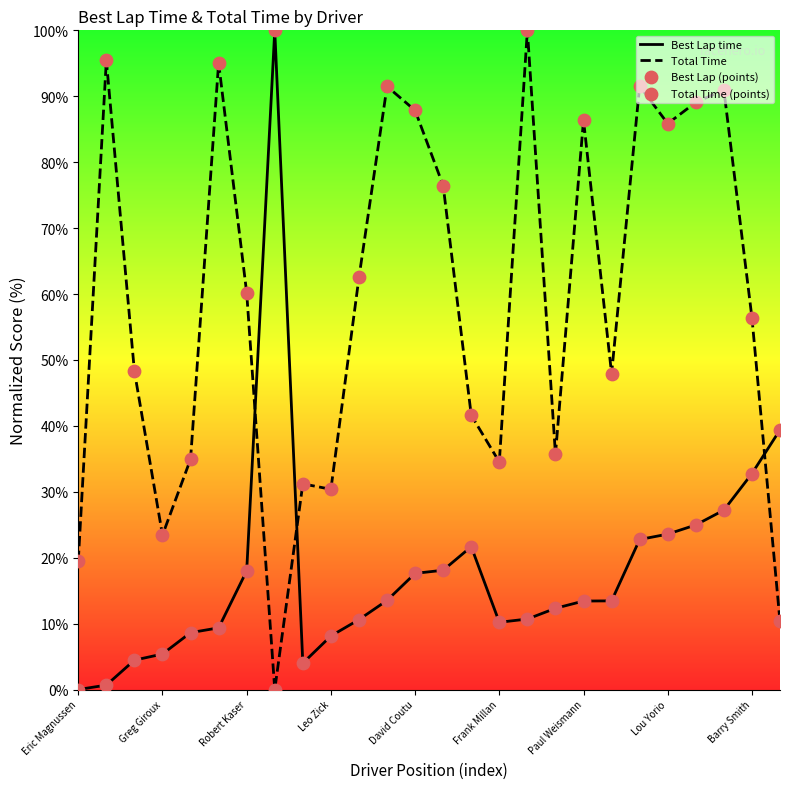

Is the value of Total Time at 13 greater than the value of Best Lap time at 25?

Yes